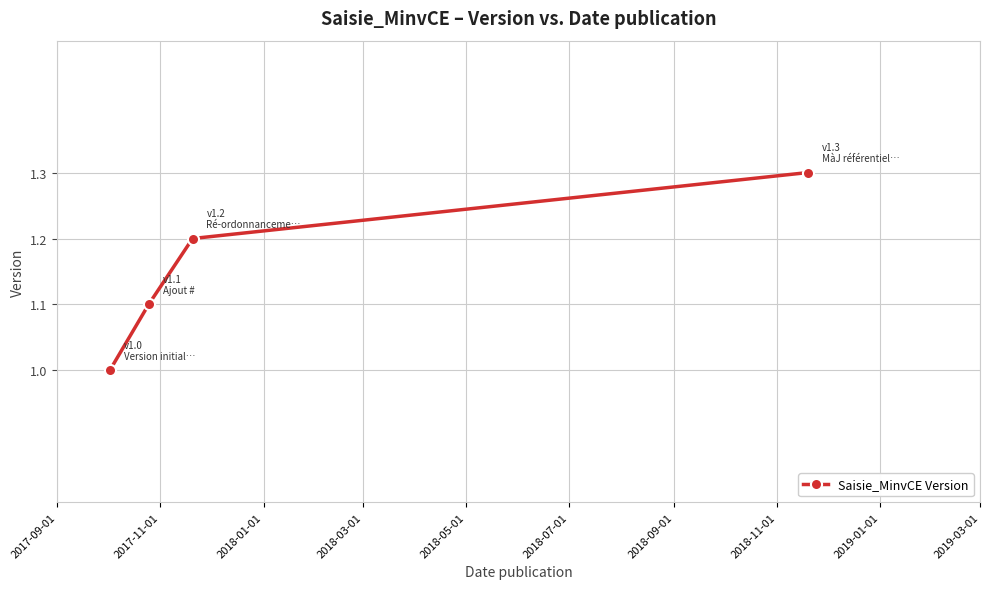

What is the value of the 3rd point from the left?

1.2